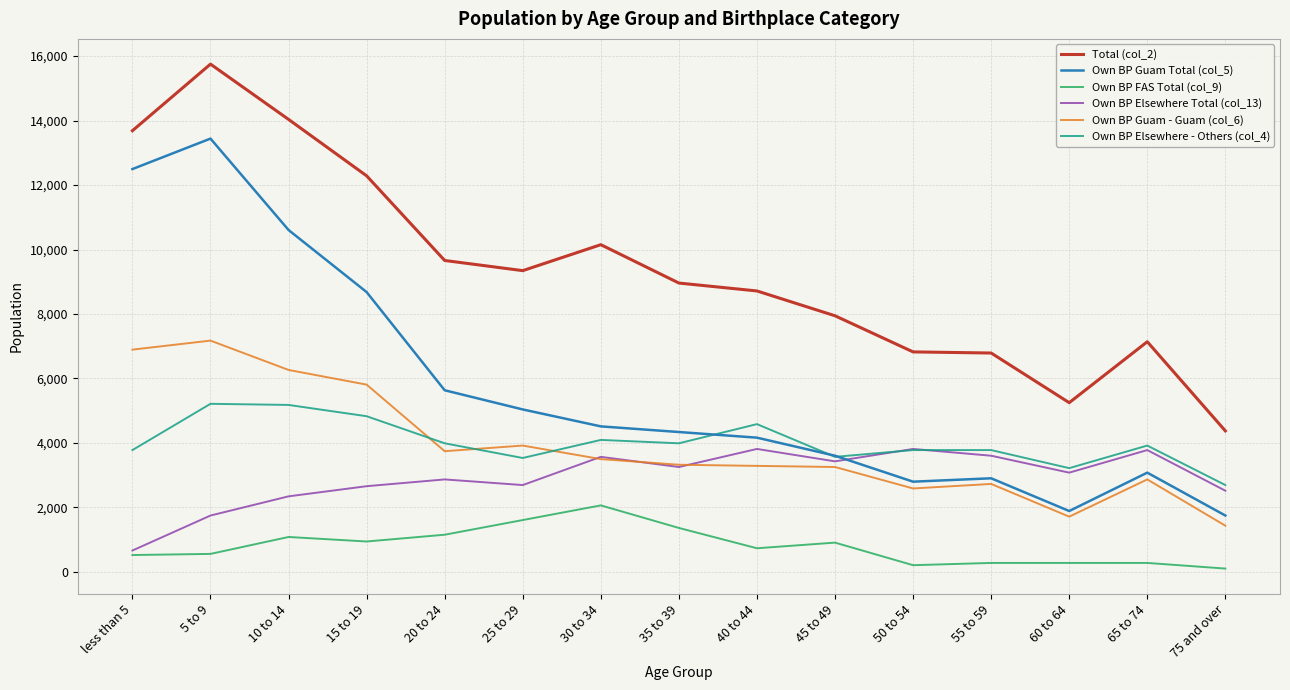

At which category does the chart reach its peak across all series?

5 to 9